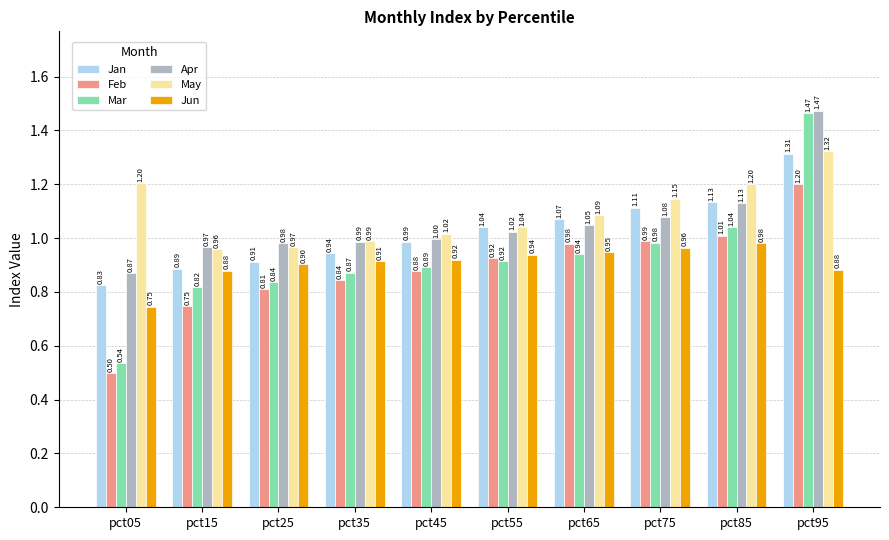

Which series has the largest range (max minus min)?

Mar